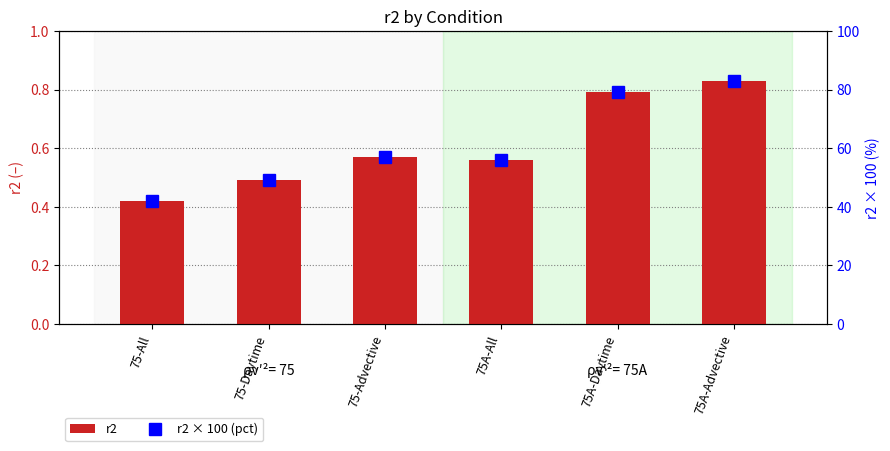

Which series has the widest spread of values?

r2 × 100 (pct)